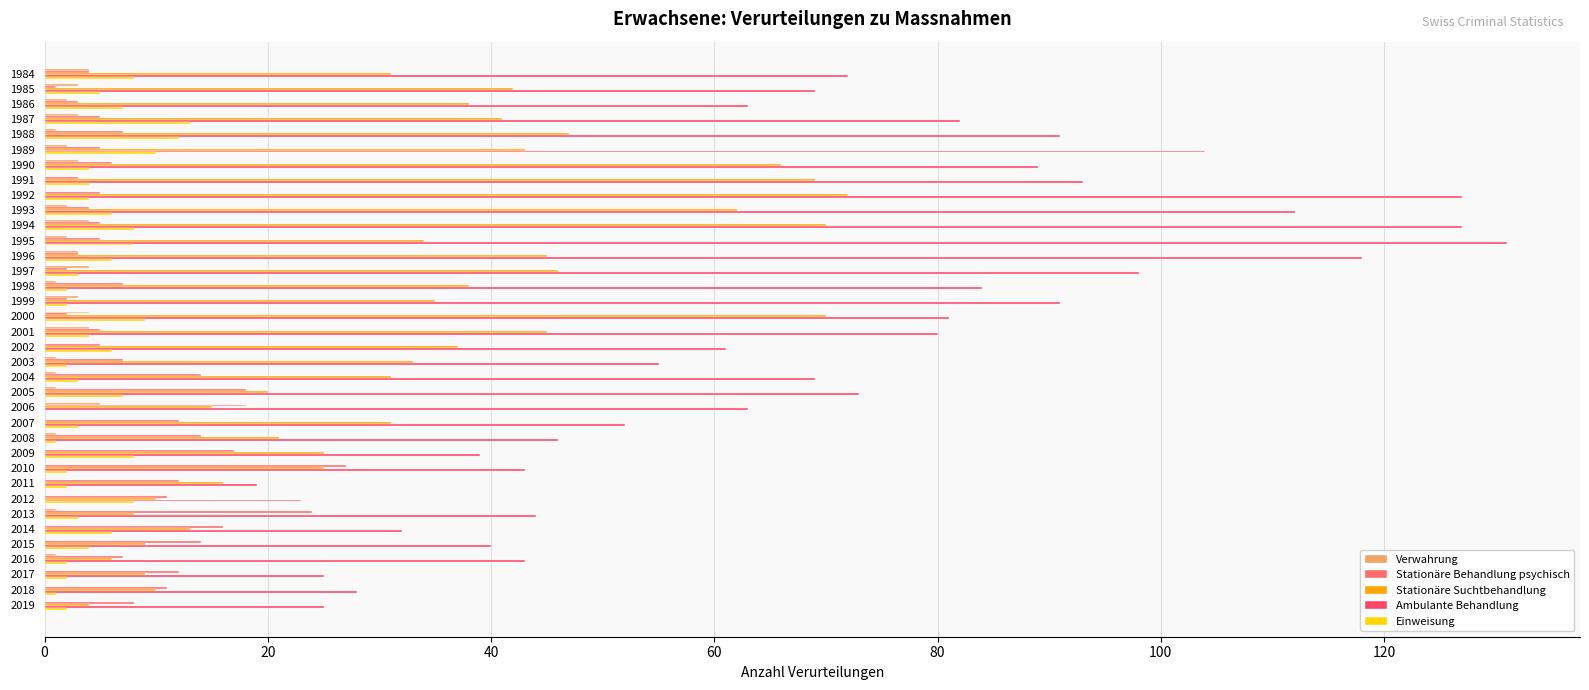

How many data points does each series have?

36